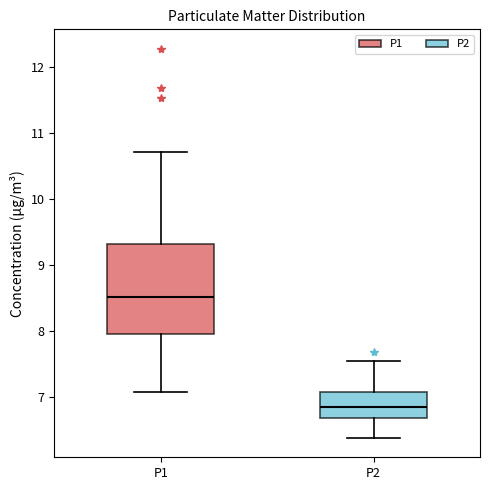

Which box has the lowest median line?

P2